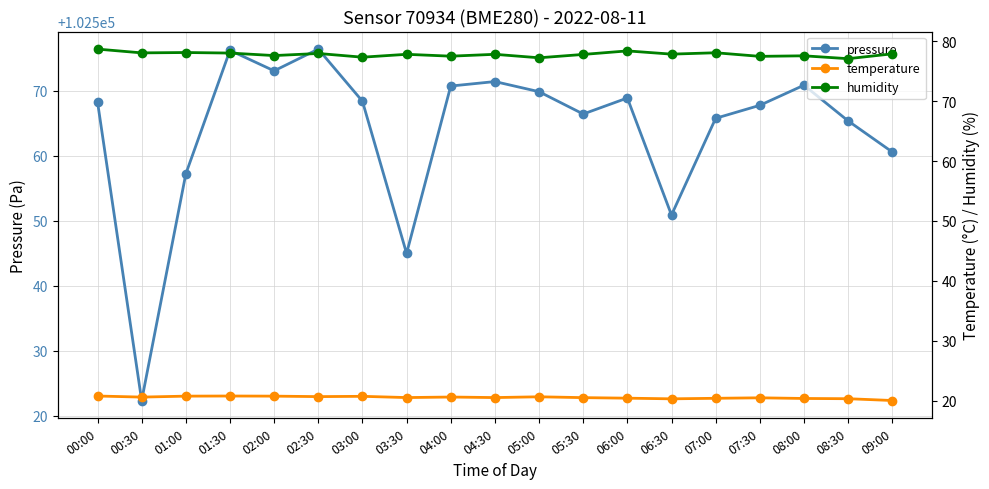

True or false: temperature has a value of 36.5 at 05:30.

False